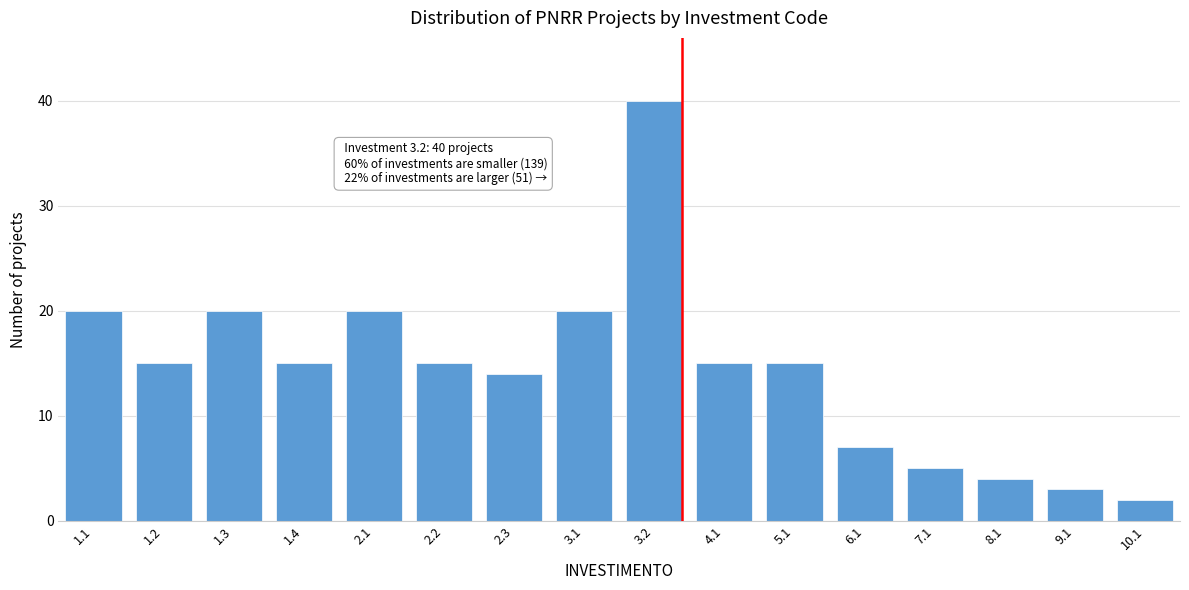

Reading left to right, extract all data points from this chart.

20	15	20	15	20	15	14	20	40	15	15	7	5	4	3	2